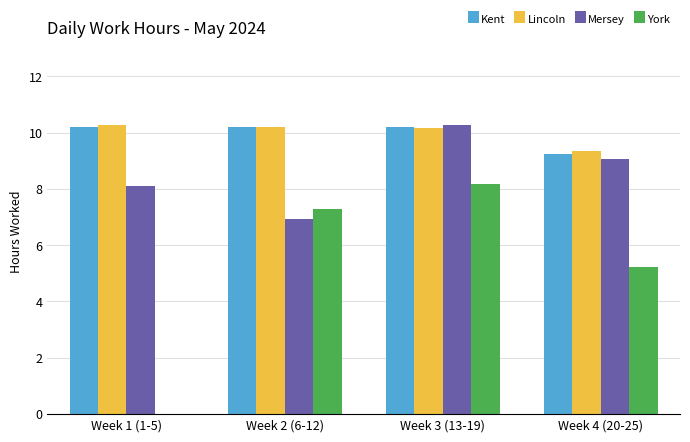

How many categories are shown in the chart?

4